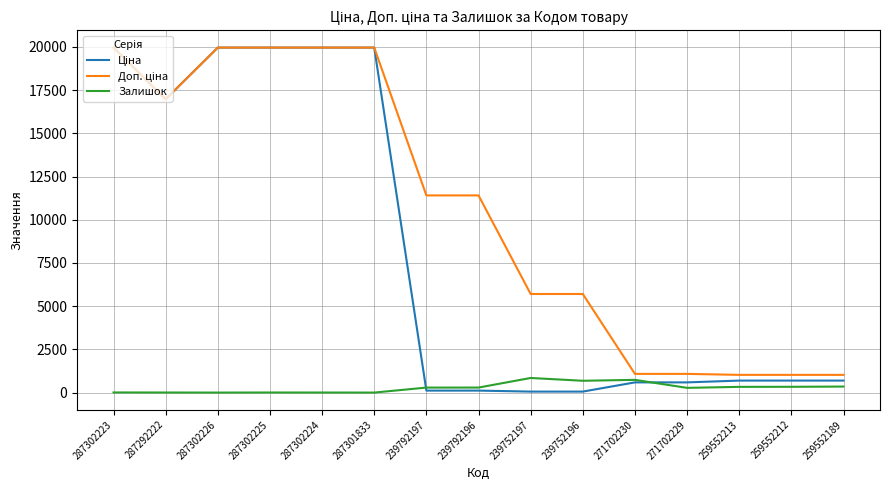

What is the maximum value shown in the chart?

19964.2